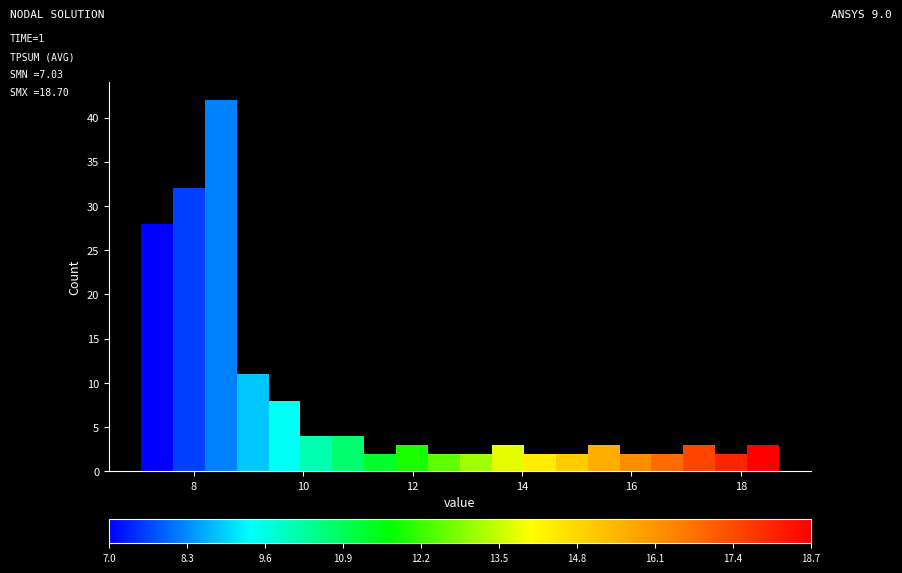

Read against the x-axis, roughly where is the centre of the tallest bar?

8.4